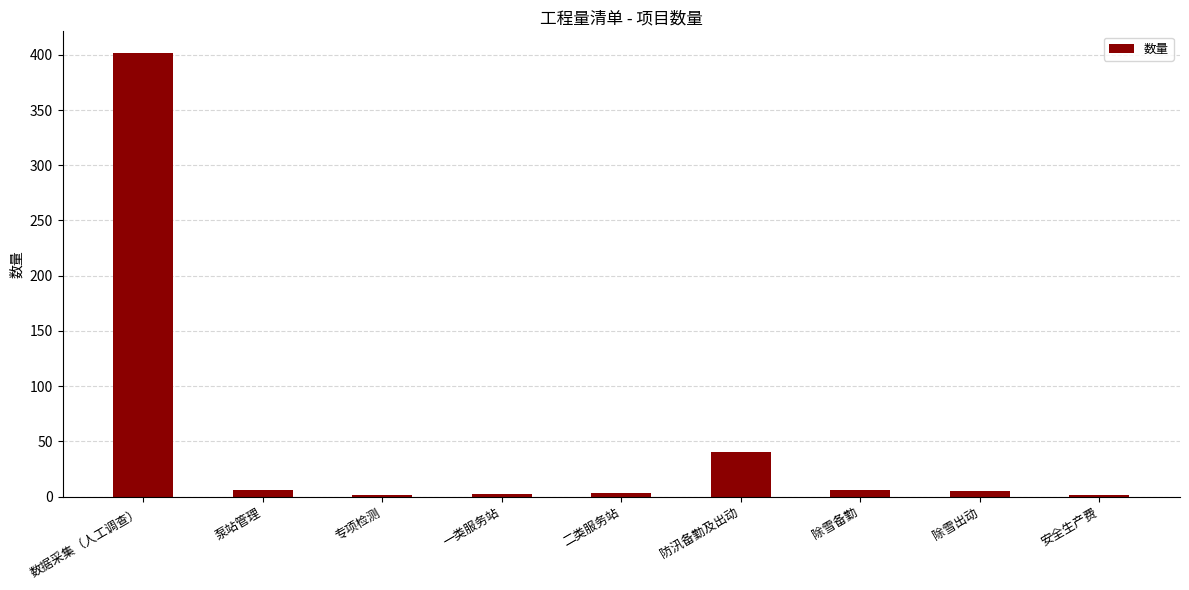

How many data points does each series have?

9